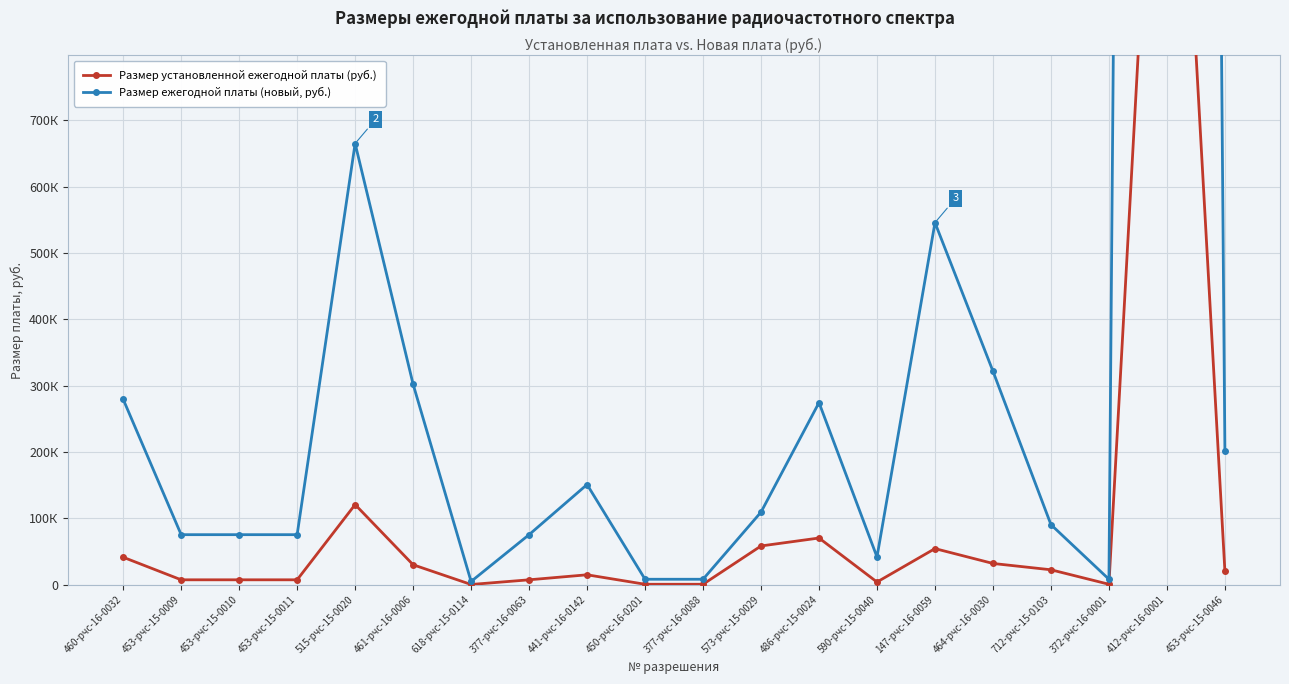

What is the smallest value displayed?

504